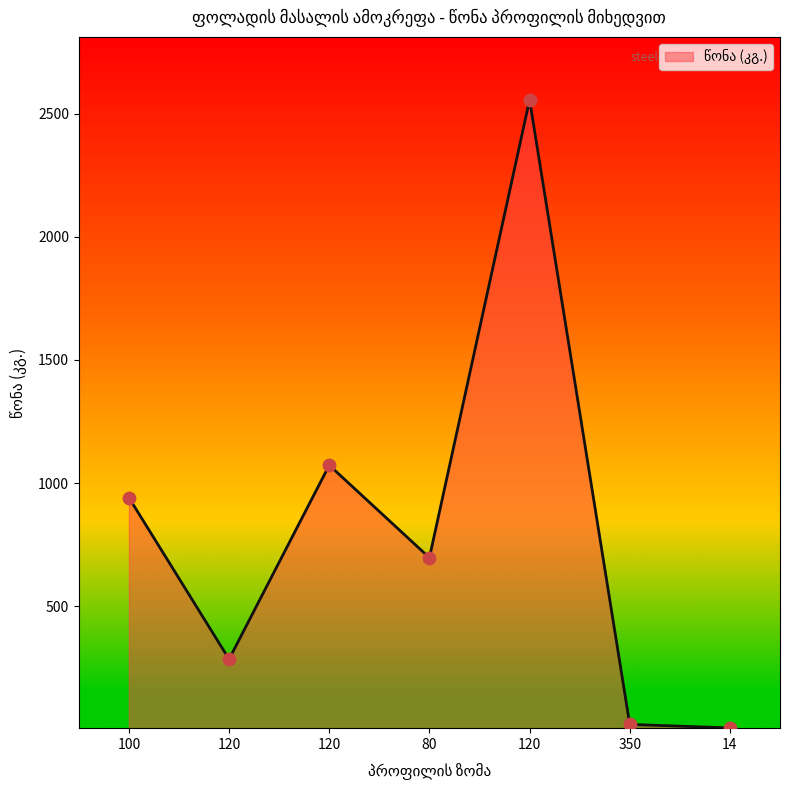

What is the change in value from 80 to 350?

-677.1